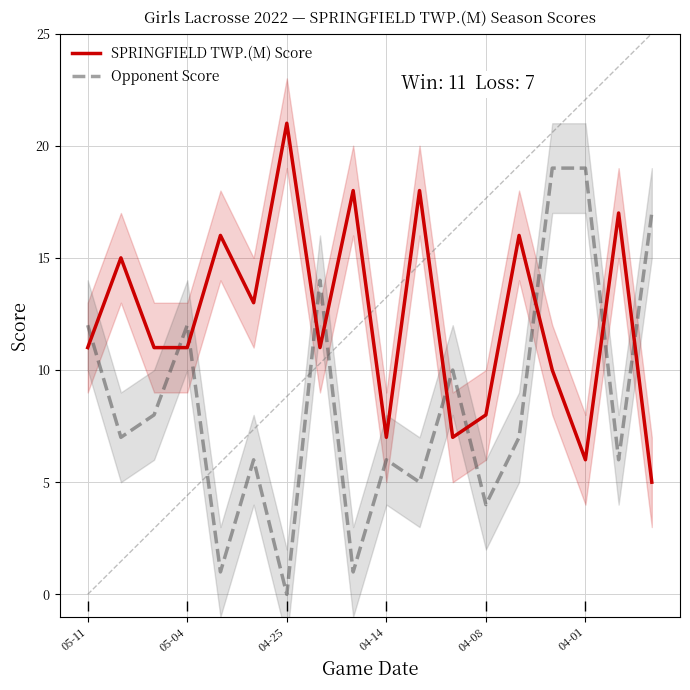

The value of SPRINGFIELD TWP.(M) Score at 04-01 is 3. True or false?

False